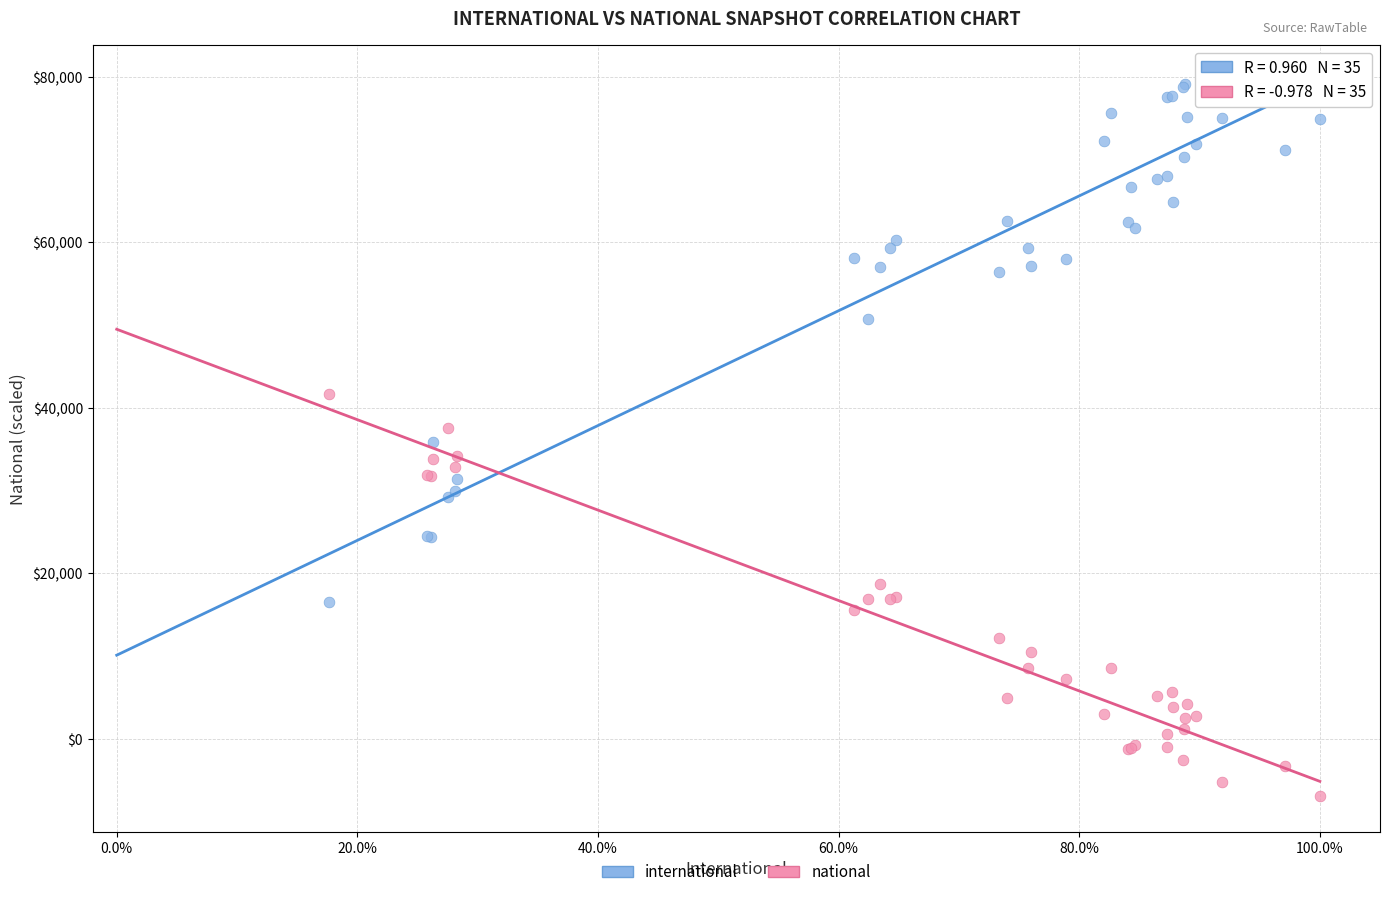

In the international series, what Y value is closest to 47872?

50714.2